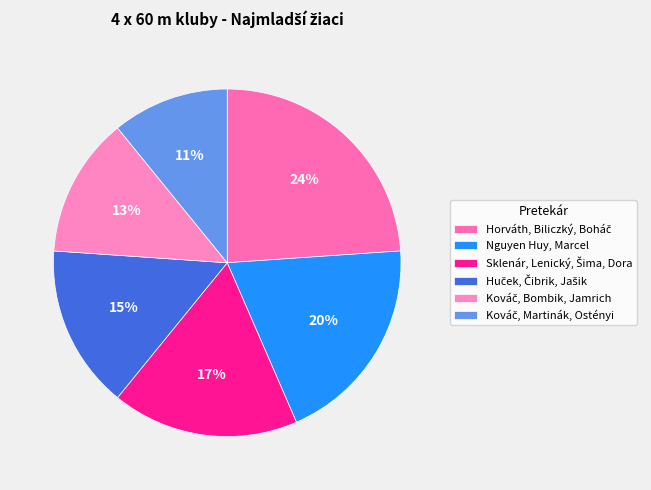

True or false: Sklenár, Lenický, Šima, Dora accounts for 17% of the total.

True